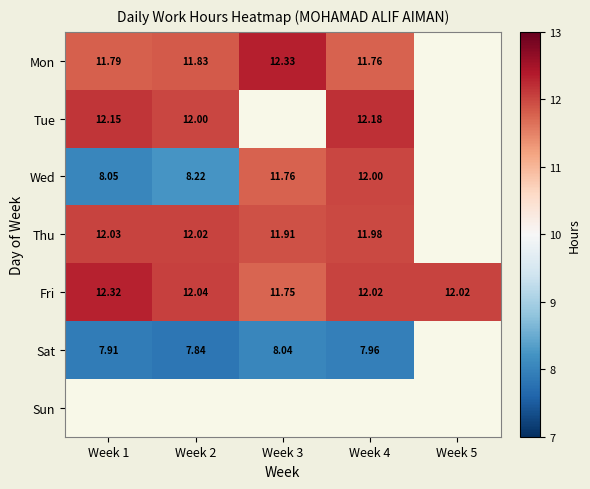

Is the value of Sat at Week 4 greater than the value of Mon at Week 3?

No